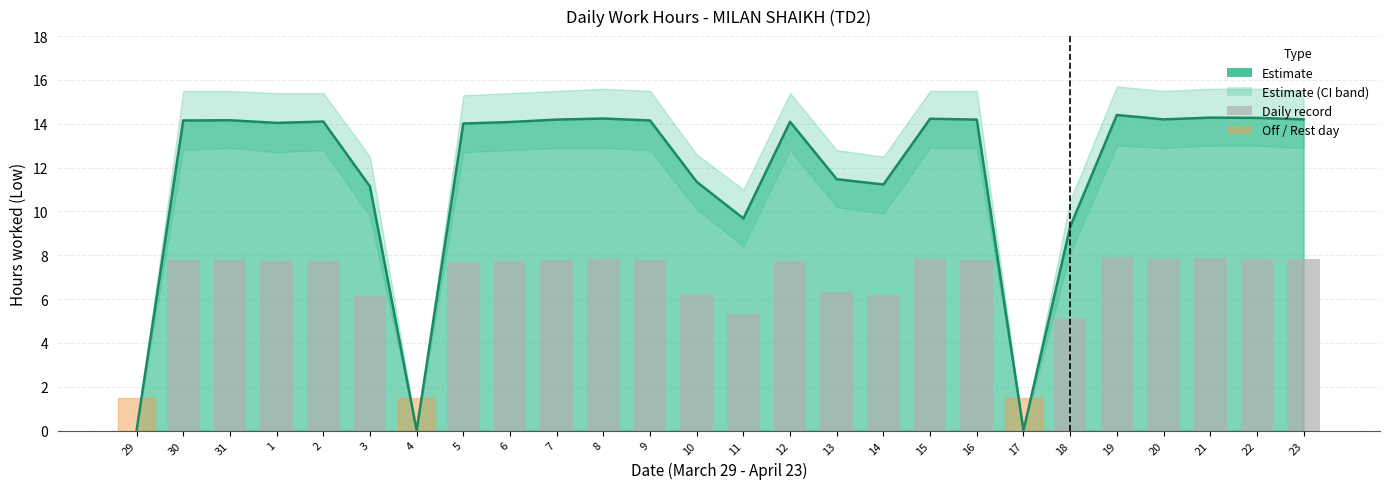

How many bars are there in total?

26